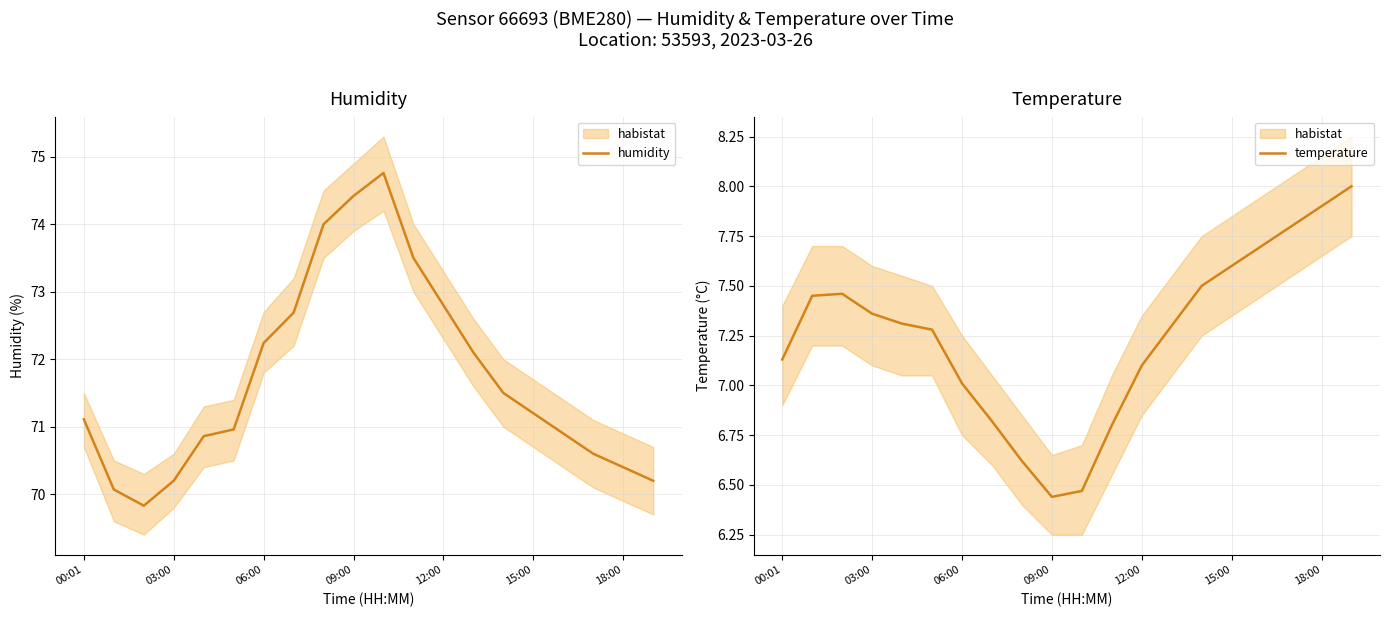

Is the value of humidity at 12:00 greater than the value of temperature at 09:00?

Yes